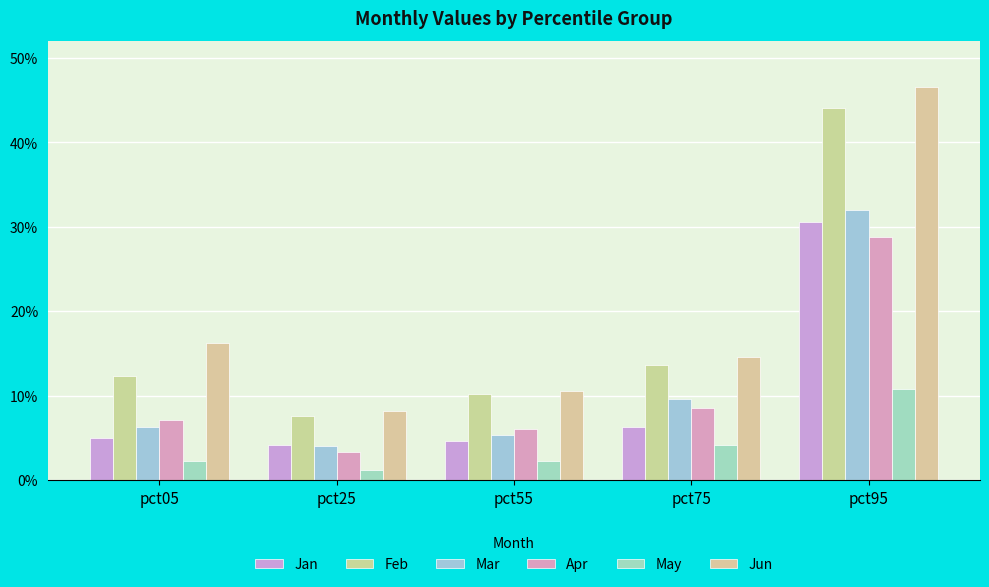

Does the chart contain any negative values?

No